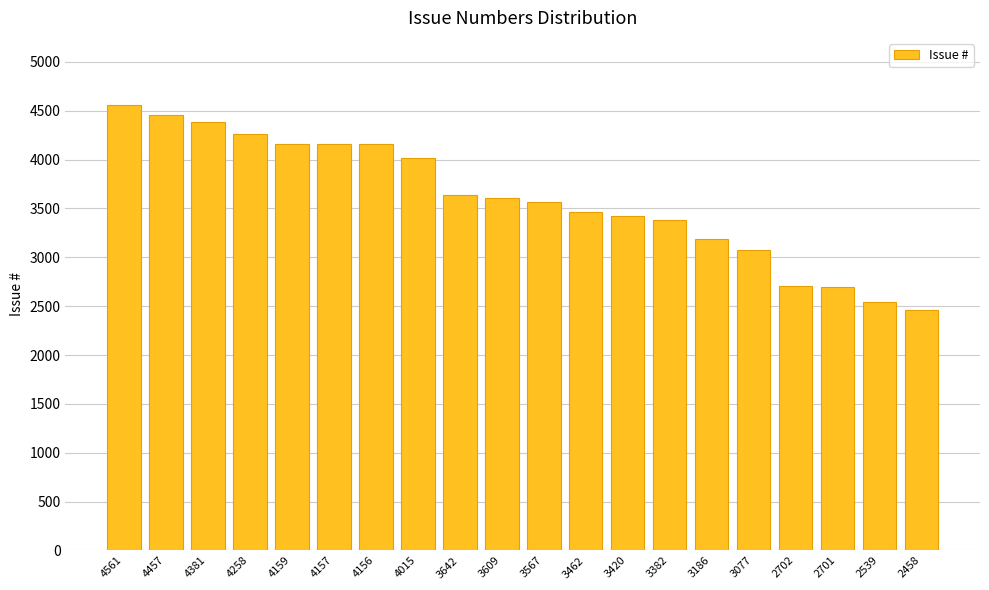

What is the difference between the values at 2702 and 2701?

1